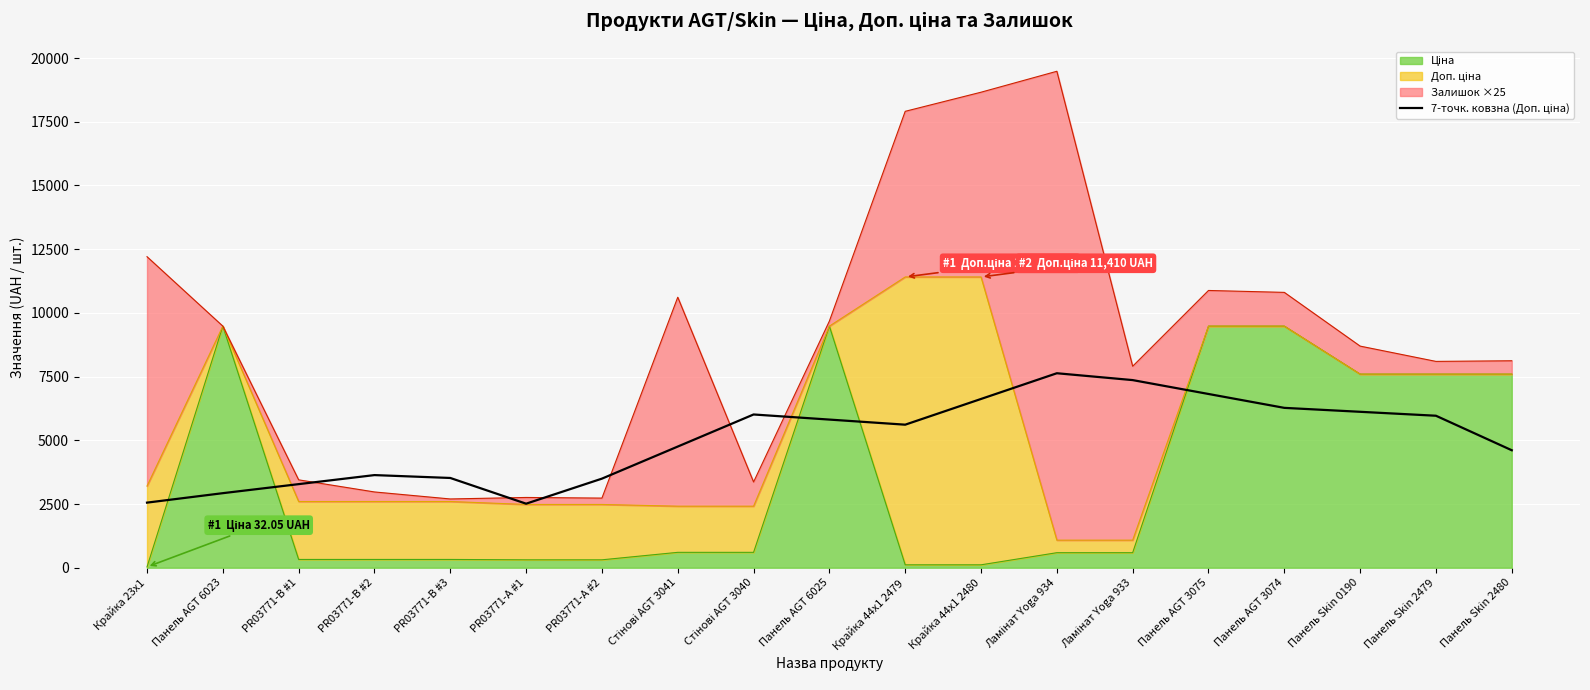

The value at PR03771-B #2 is 3635.0. True or false?

True